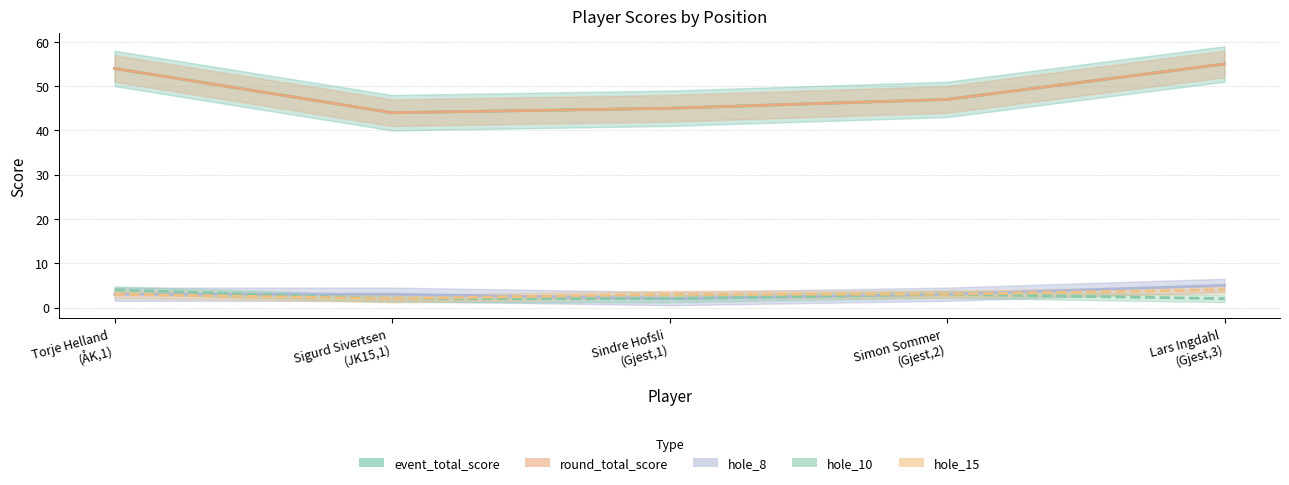

Reading left to right, extract all data points from this chart.

event_total_score: Torje Helland
(ÅK,1)=54	Sigurd Sivertsen
(JK15,1)=44	Sindre Hofsli
(Gjest,1)=45	Simon Sommer
(Gjest,2)=47	Lars Ingdahl
(Gjest,3)=55
round_total_score: Torje Helland
(ÅK,1)=54	Sigurd Sivertsen
(JK15,1)=44	Sindre Hofsli
(Gjest,1)=45	Simon Sommer
(Gjest,2)=47	Lars Ingdahl
(Gjest,3)=55
hole_8: Torje Helland
(ÅK,1)=3	Sigurd Sivertsen
(JK15,1)=3	Sindre Hofsli
(Gjest,1)=2	Simon Sommer
(Gjest,2)=3	Lars Ingdahl
(Gjest,3)=5
hole_10: Torje Helland
(ÅK,1)=4	Sigurd Sivertsen
(JK15,1)=2	Sindre Hofsli
(Gjest,1)=2	Simon Sommer
(Gjest,2)=3	Lars Ingdahl
(Gjest,3)=2
hole_15: Torje Helland
(ÅK,1)=3	Sigurd Sivertsen
(JK15,1)=2	Sindre Hofsli
(Gjest,1)=3	Simon Sommer
(Gjest,2)=3	Lars Ingdahl
(Gjest,3)=4